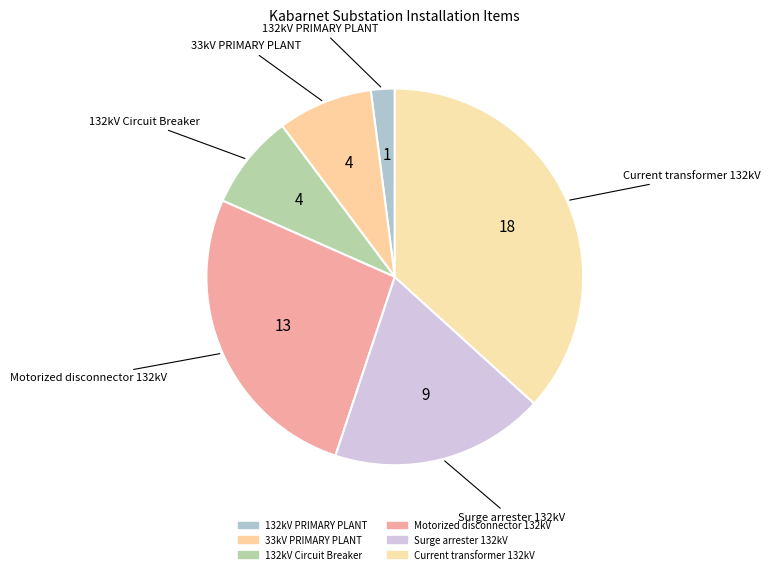

The 132kV Circuit Breaker slice represents 1% of the pie. True or false?

False